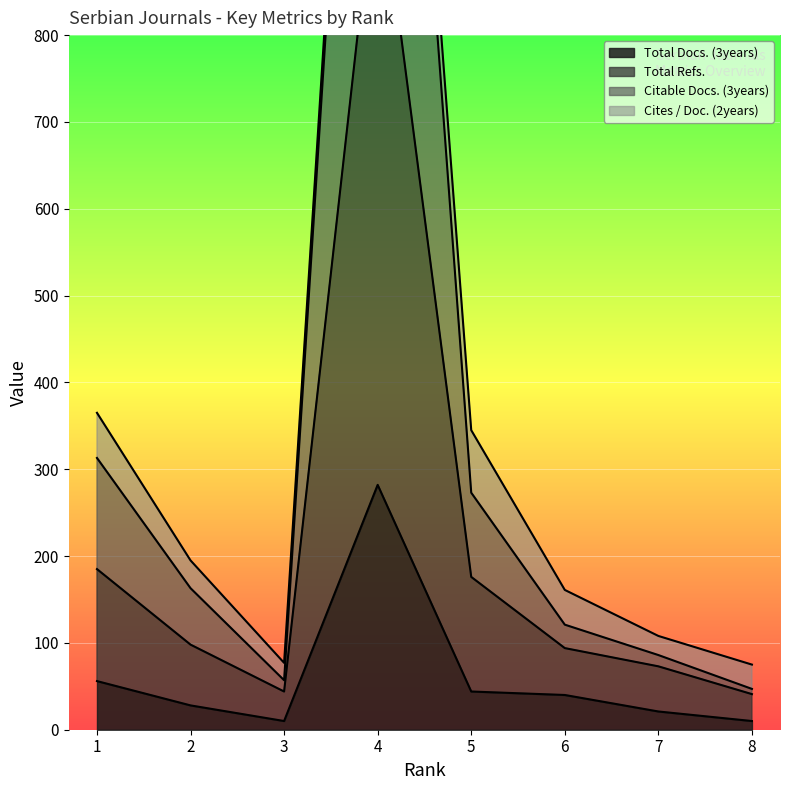

What is the sum of the Total Docs. (3years) values at 3 and 1?

66